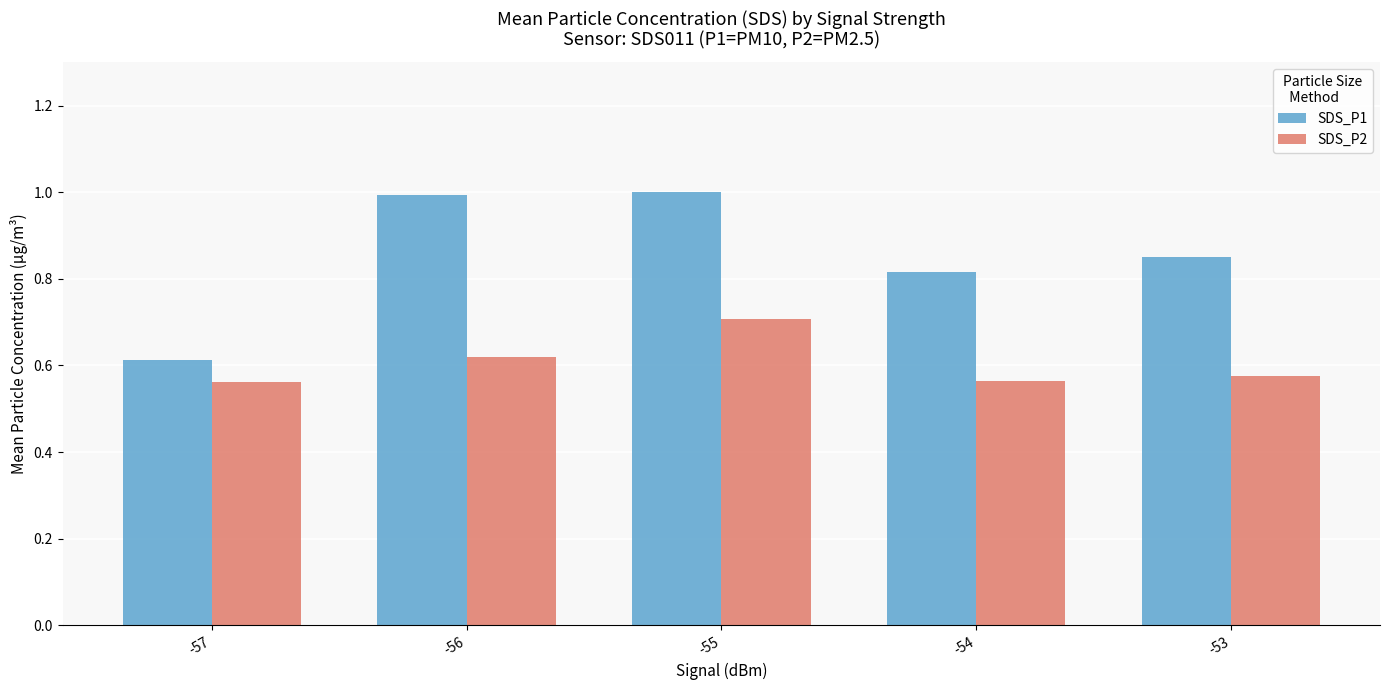

The value of SDS_P1 at -56 is 1.4. True or false?

False